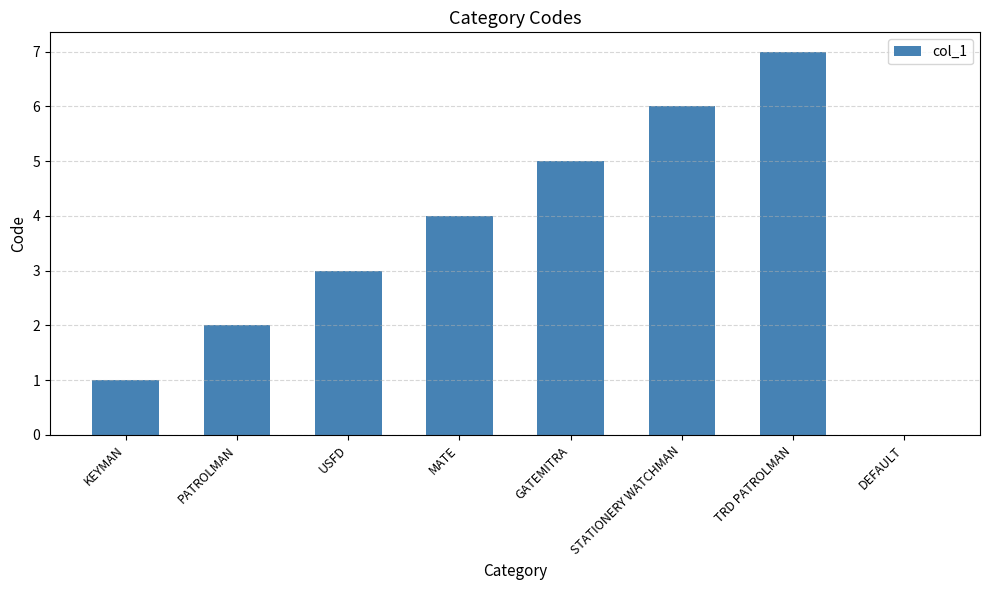

What is the greatest value displayed?

7